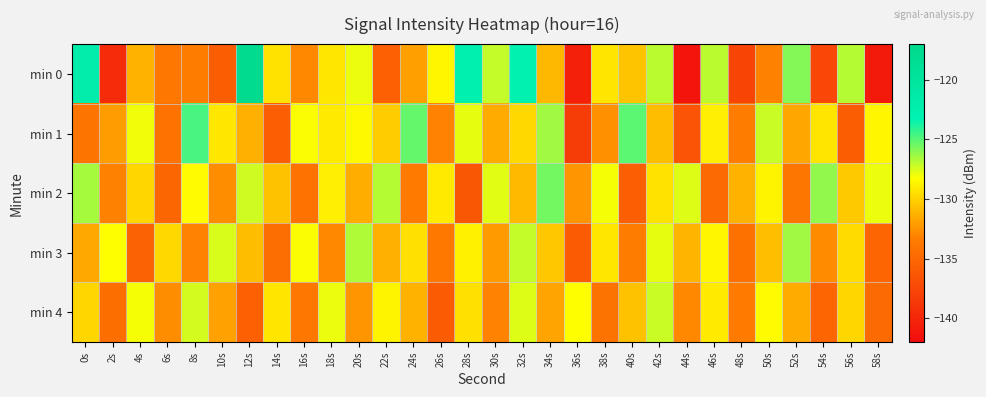

Reading right to left, extract all data points from this chart.

min 0: 58s=-140.8	56s=-126.9	54s=-137.5	52s=-125.9	50s=-133.2	48s=-137.7	46s=-126.9	44s=-141.3	42s=-126.9	40s=-130.5	38s=-129.3	36s=-140.5	34s=-131.1	32s=-123.0	30s=-127.1	28s=-122.8	26s=-128.6	24s=-132.0	22s=-135.6	20s=-127.9	18s=-129.2	16s=-132.9	14s=-129.3	12s=-117.6	10s=-135.8	8s=-133.4	6s=-133.8	4s=-131.2	2s=-139.5	0s=-122.2
min 1: 58s=-128.6	56s=-135.8	54s=-129.3	52s=-131.7	50s=-127.2	48s=-133.4	46s=-128.9	44s=-136.5	42s=-130.8	40s=-125.1	38s=-132.6	36s=-138.2	34s=-126.4	32s=-129.7	30s=-131.5	28s=-127.8	26s=-133.1	24s=-125.3	22s=-130.2	20s=-128.5	18s=-129.0	16s=-128.1	14s=-135.7	12s=-131.3	10s=-129.1	8s=-124.6	6s=-134.2	4s=-128.0	2s=-132.1	0s=-134.1
min 2: 58s=-127.9	56s=-130.3	54s=-126.1	52s=-133.9	50s=-128.7	48s=-131.2	46s=-134.8	44s=-127.6	42s=-129.4	40s=-135.7	38s=-128.1	36s=-132.4	34s=-125.5	32s=-130.9	30s=-127.7	28s=-136.3	26s=-129.1	24s=-133.6	22s=-126.8	20s=-131.4	18s=-128.9	16s=-134.2	14s=-130.6	12s=-127.3	10s=-132.7	8s=-128.4	6s=-135.1	4s=-129.8	2s=-133.2	0s=-126.5
min 3: 58s=-135.2	56s=-129.6	54s=-132.8	52s=-126.4	50s=-130.7	48s=-134.3	46s=-128.6	44s=-131.1	42s=-127.8	40s=-133.5	38s=-129.2	36s=-135.9	34s=-130.4	32s=-127.1	30s=-132.2	28s=-128.8	26s=-133.7	24s=-129.5	22s=-131.3	20s=-126.7	18s=-132.9	16s=-128.2	14s=-134.6	12s=-130.8	10s=-127.5	8s=-133.1	6s=-129.7	4s=-135.4	2s=-128.3	0s=-131.6
min 4: 58s=-134.7	56s=-129.8	54s=-135.2	52s=-131.5	50s=-128.4	48s=-133.6	46s=-129.1	44s=-132.9	42s=-127.2	40s=-130.6	38s=-134.1	36s=-128.3	34s=-131.8	32s=-127.6	30s=-133.1	28s=-129.5	26s=-135.9	24s=-131.2	22s=-128.7	20s=-132.4	18s=-127.9	16s=-133.8	14s=-129.3	12s=-135.6	10s=-131.9	8s=-127.4	6s=-132.7	4s=-128.1	2s=-134.5	0s=-129.8